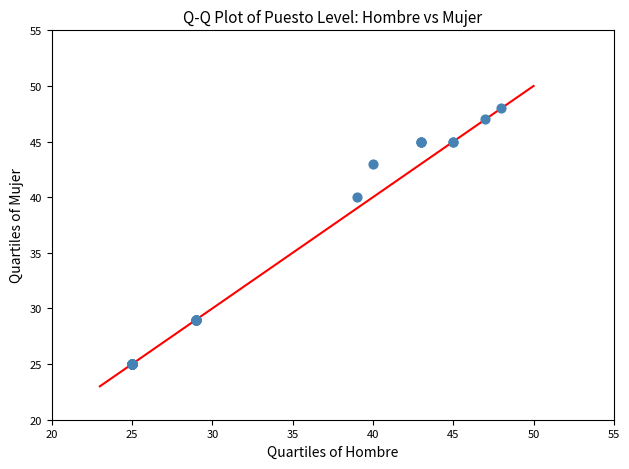

What Y value in the scatter plot is closest to 36?

40